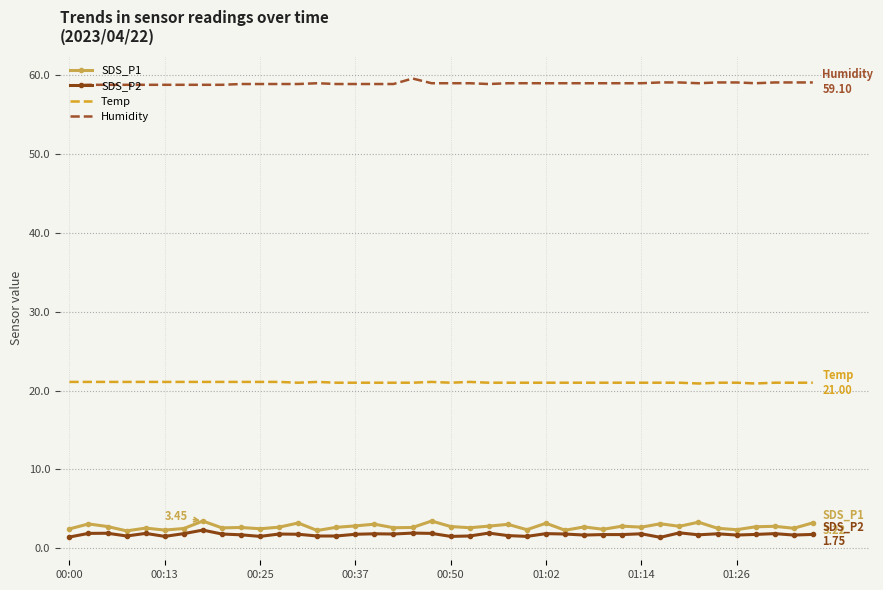

Which series has the largest range (max minus min)?

SDS_P1